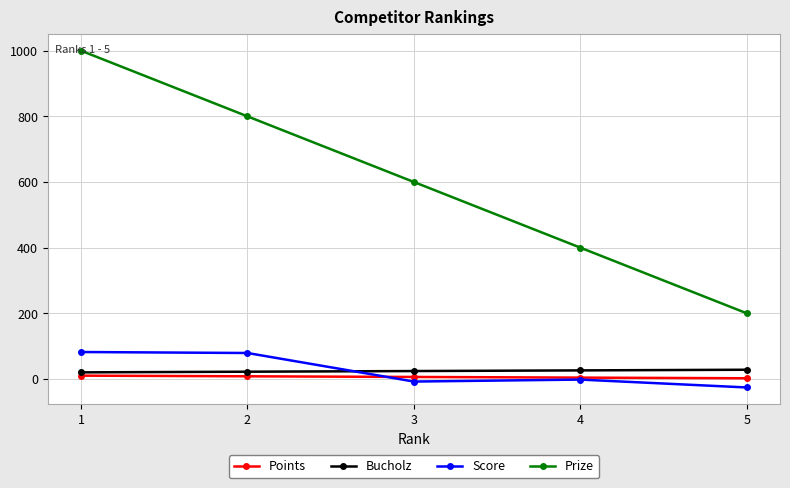

What is the average value of the Bucholz series?

24